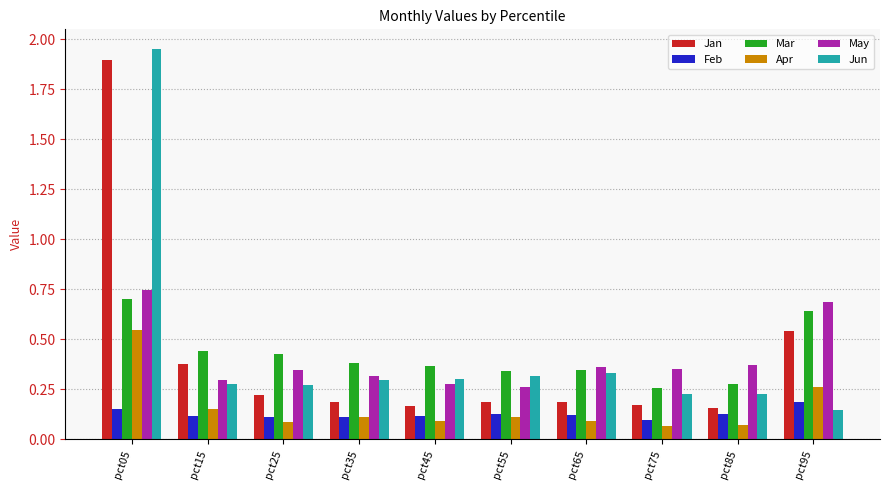

How many groups of bars are there?

10